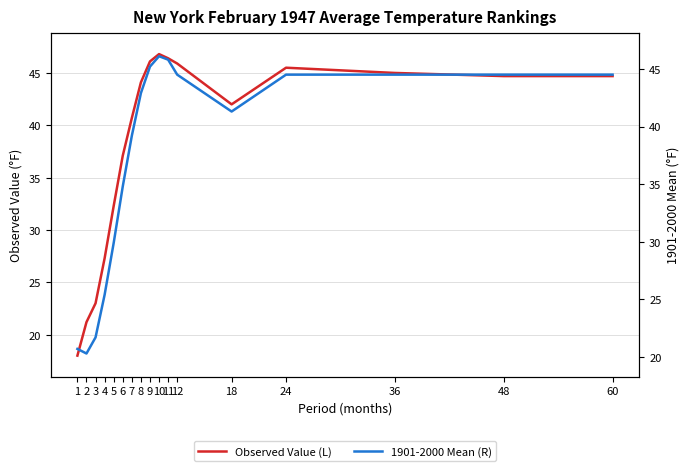

Where do Observed Value (L) and 1901-2000 Mean (R) first cross each other?

1 and 2